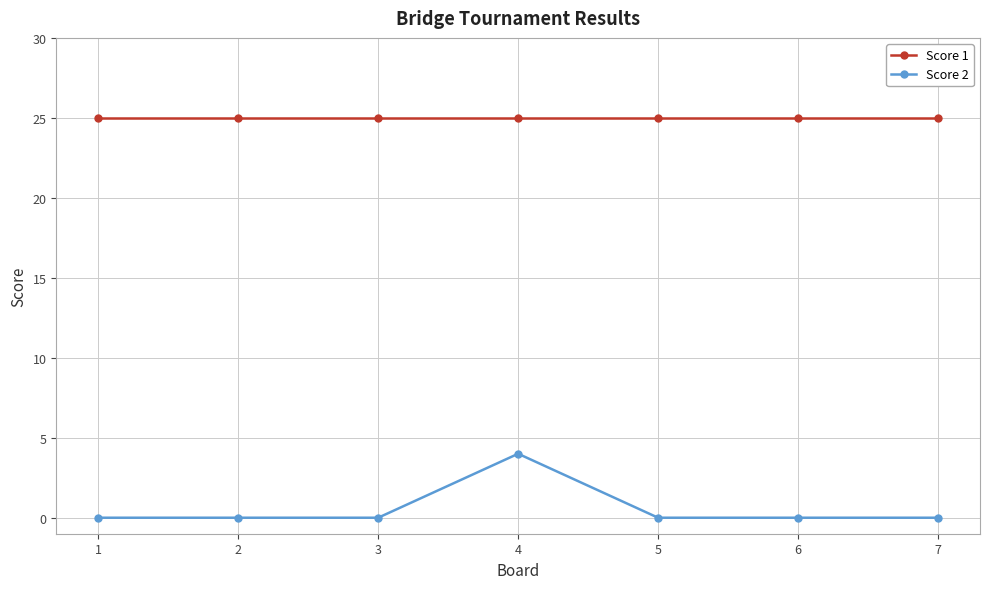

How many series are shown in this chart?

2